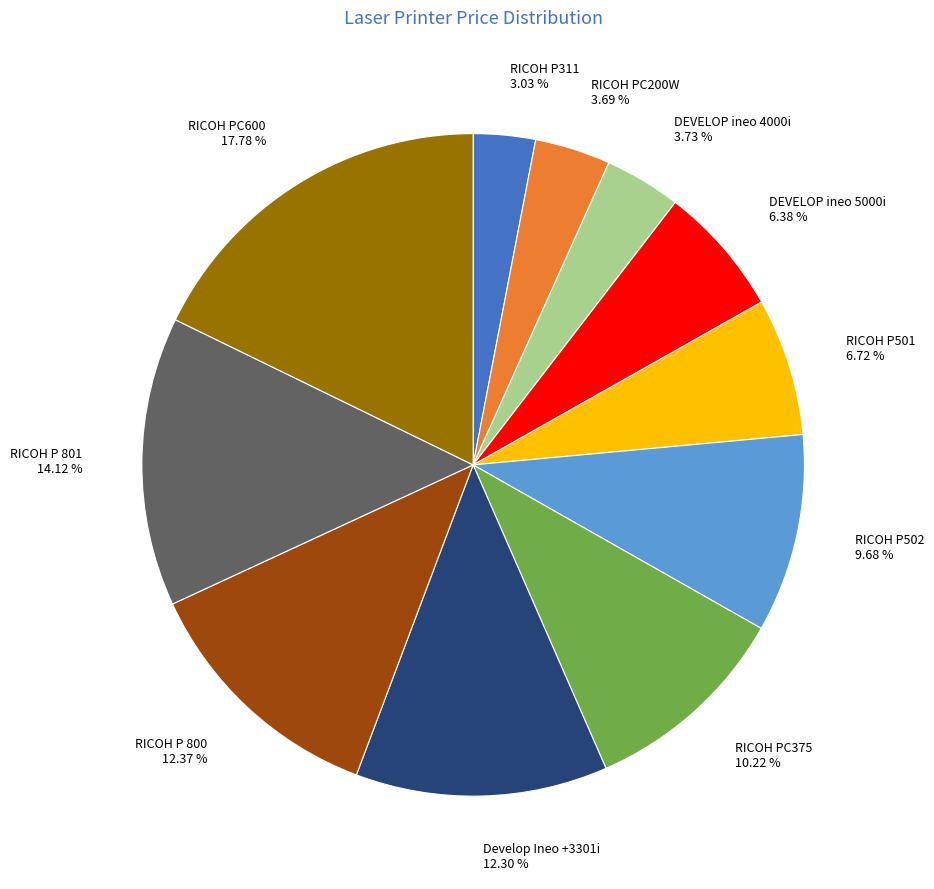

Do RICOH P 800 and DEVELOP ineo 5000i together represent more than half of the pie?

No